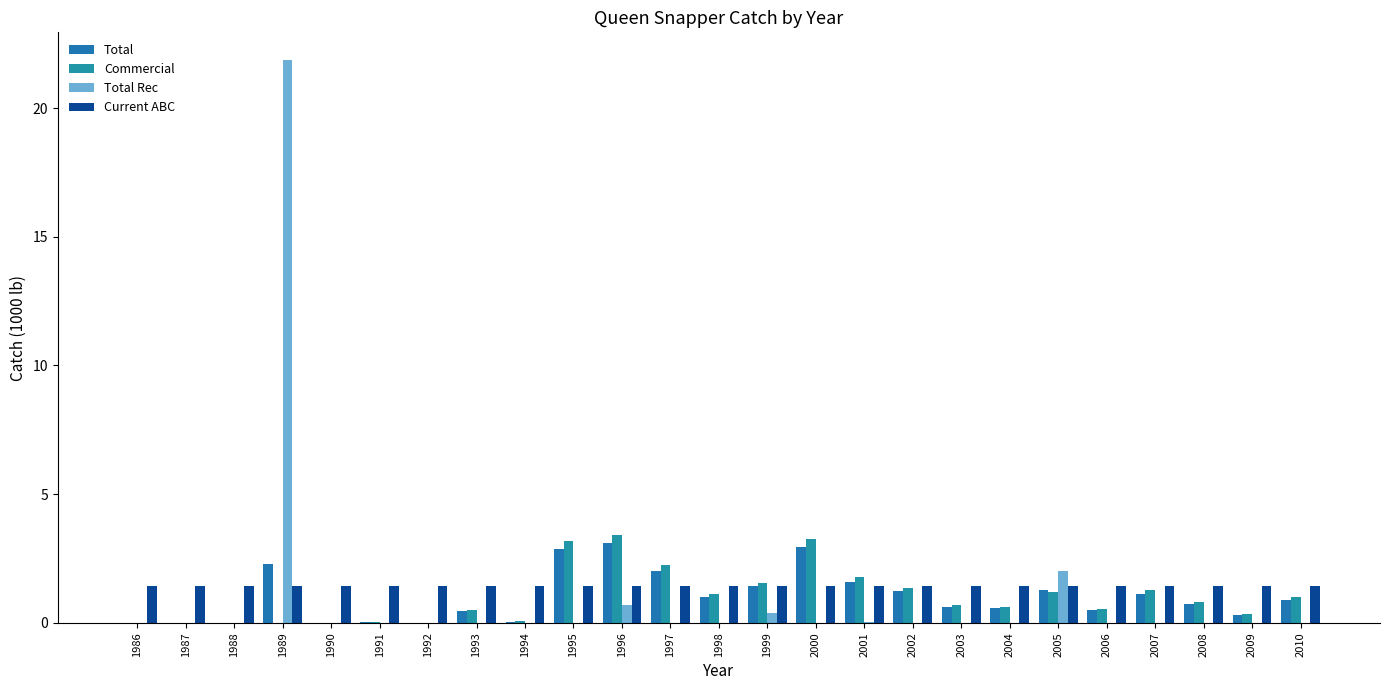

How many data points does each series have?

25